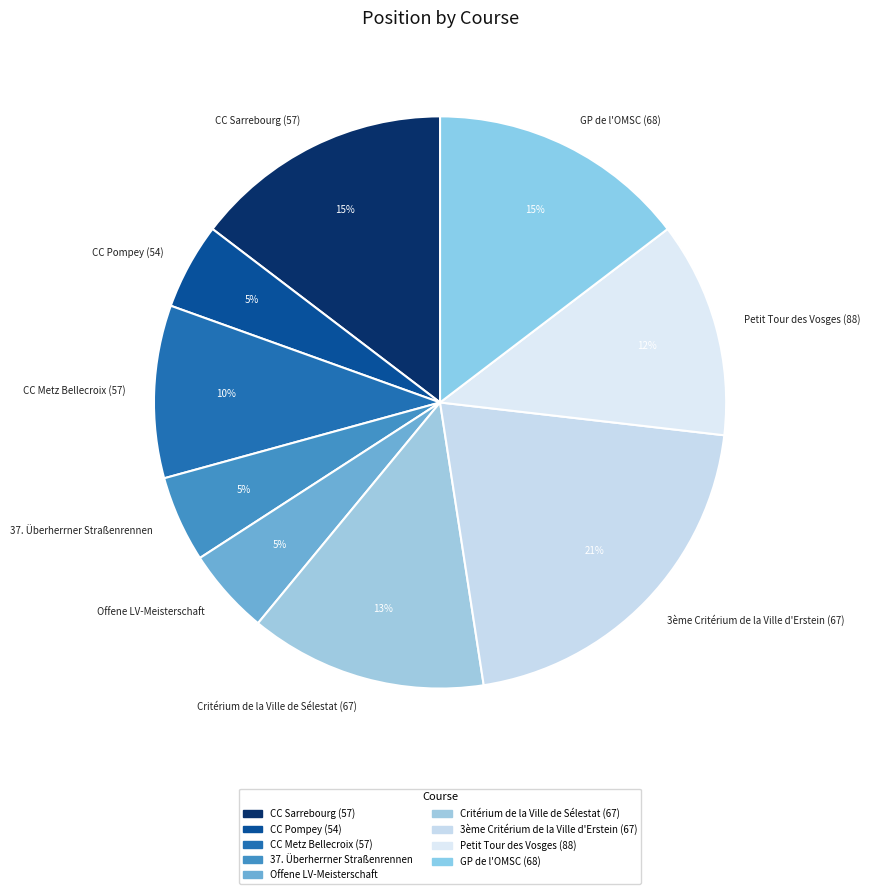

To the nearest percent, what is the difference between the 3ème Critérium de la Ville d'Erstein (67) and CC Metz Bellecroix (57) slice percentages?

11%